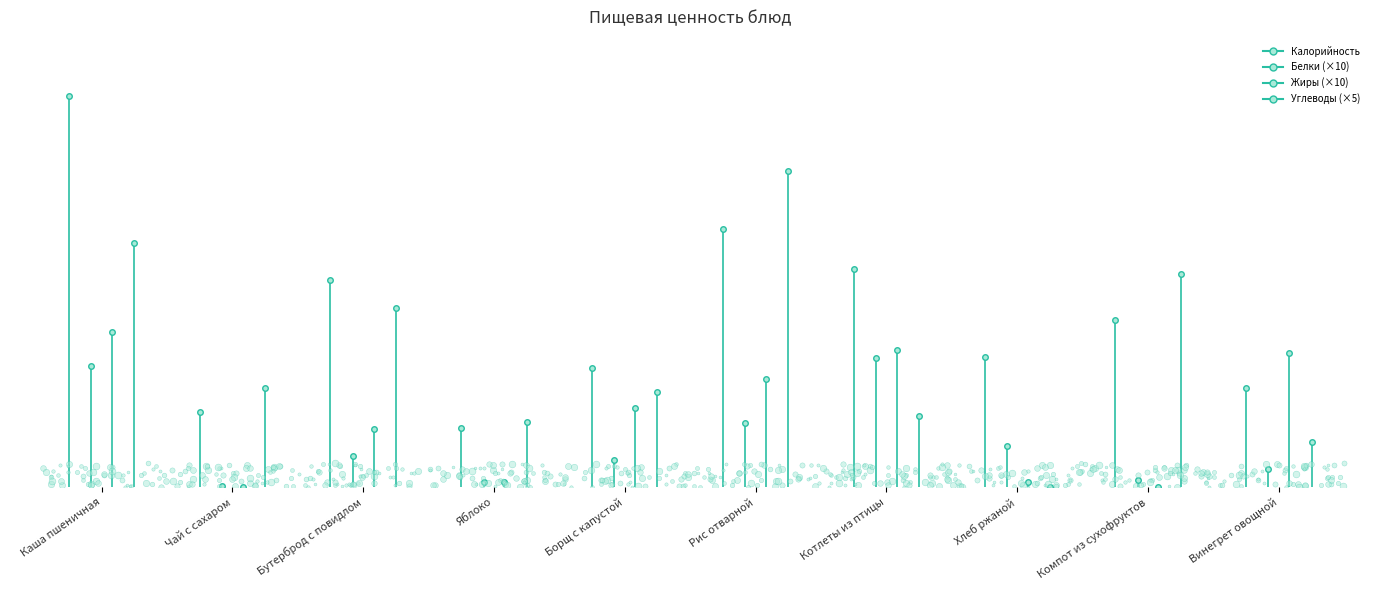

What is the difference between the Жиры values at Каша пшеничная and Чай с сахаром?

117.3